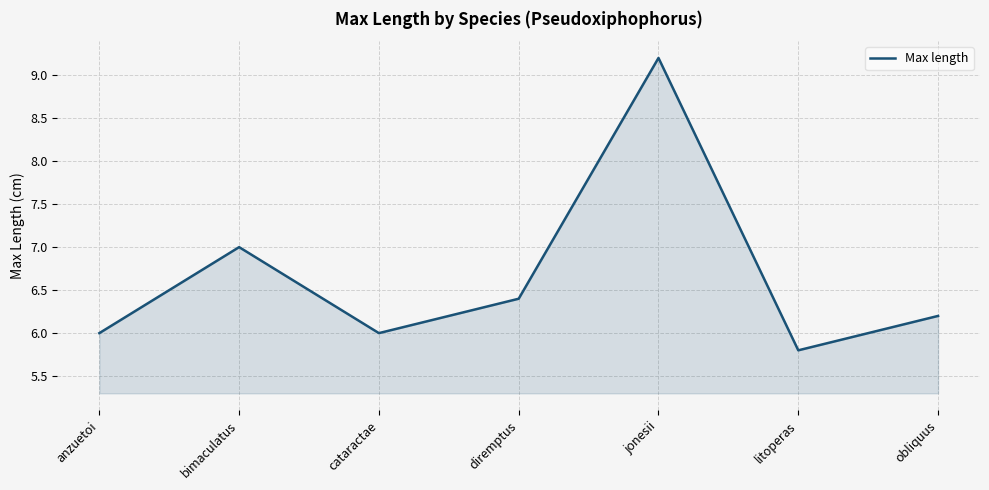

Reading left to right, list all the values displayed in this chart.

anzuetoi=6.0	bimaculatus=7.0	cataractae=6.0	diremptus=6.4	jonesii=9.2	litoperas=5.8	obliquus=6.2